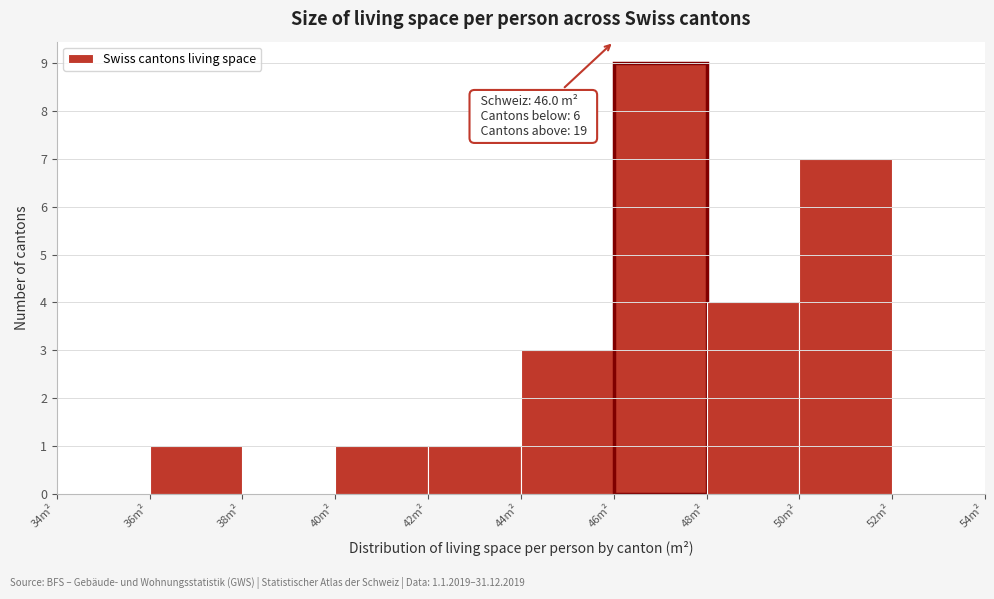

Over which range of the x-axis is the bar tallest?

46 to 48